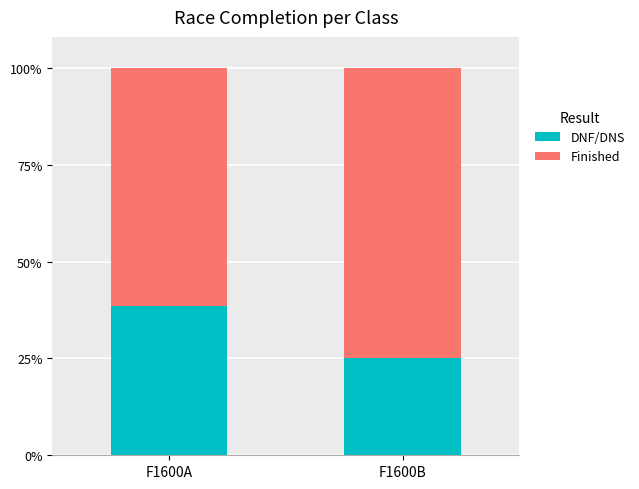

How many values in the DNF/DNS series exceed 38?

1